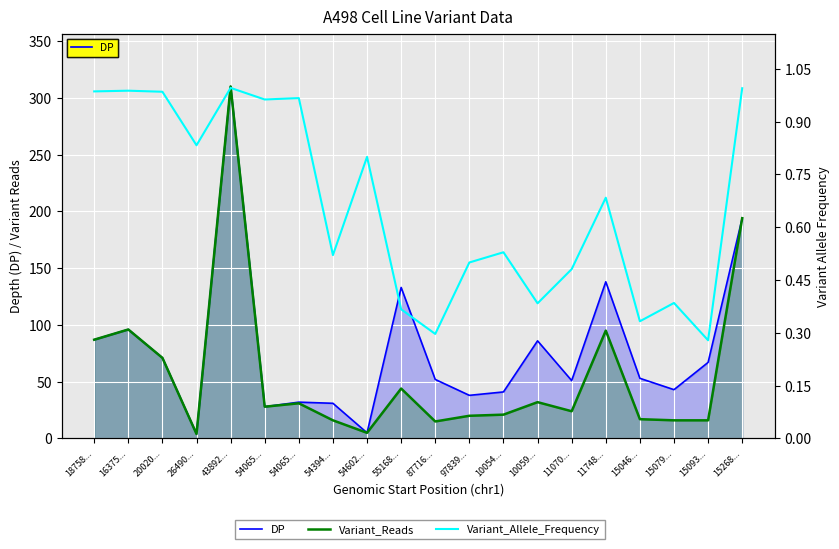

What is the difference between the DP values at 54065... and 15093...?

35.0